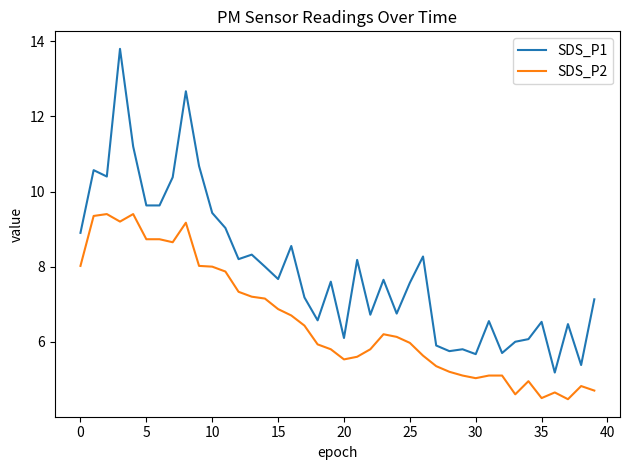

Which series has the widest spread of values?

SDS_P1